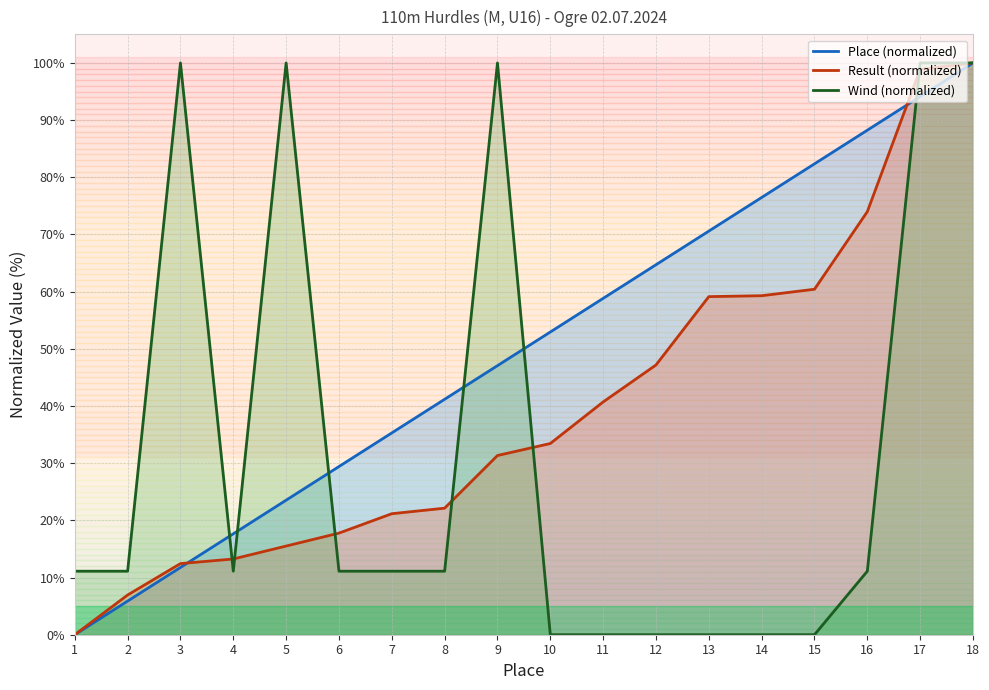

What is the value of the Place point at the 15th from the left?

82.4